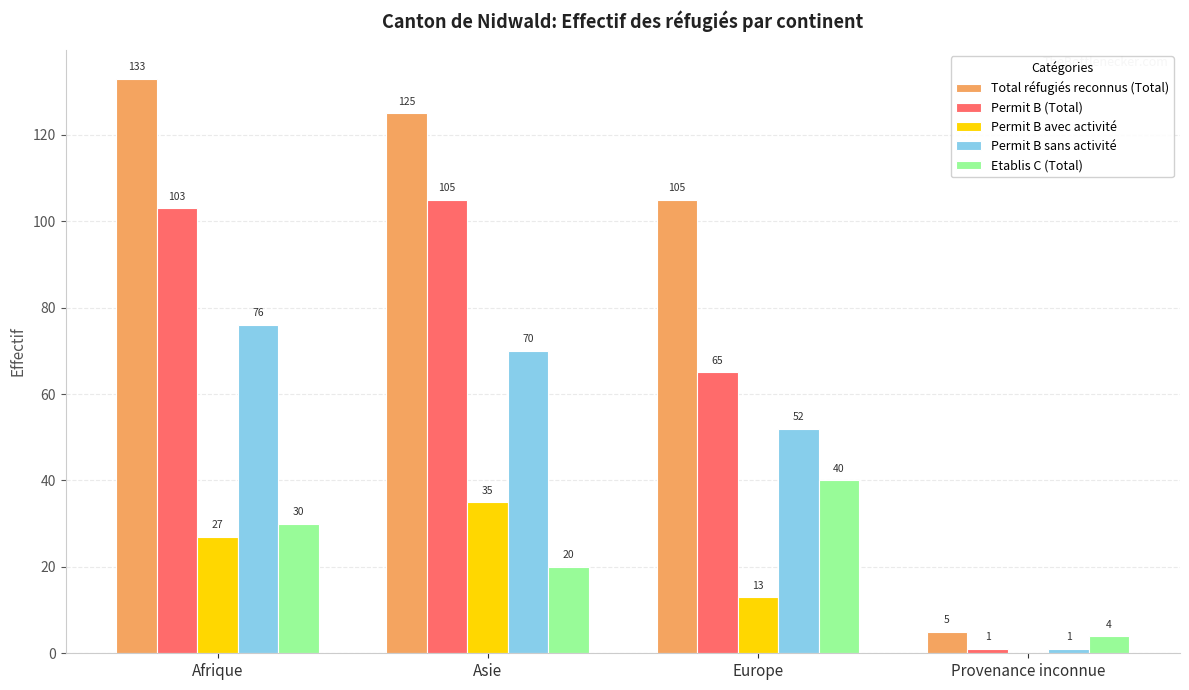

Reading left to right, extract all data points from this chart.

Total réfugiés reconnus (Total): 133	125	105	5
Permit B (Total): 103	105	65	1
Permit B avec activité: 27	35	13	0
Permit B sans activité: 76	70	52	1
Etablis C (Total): 30	20	40	4